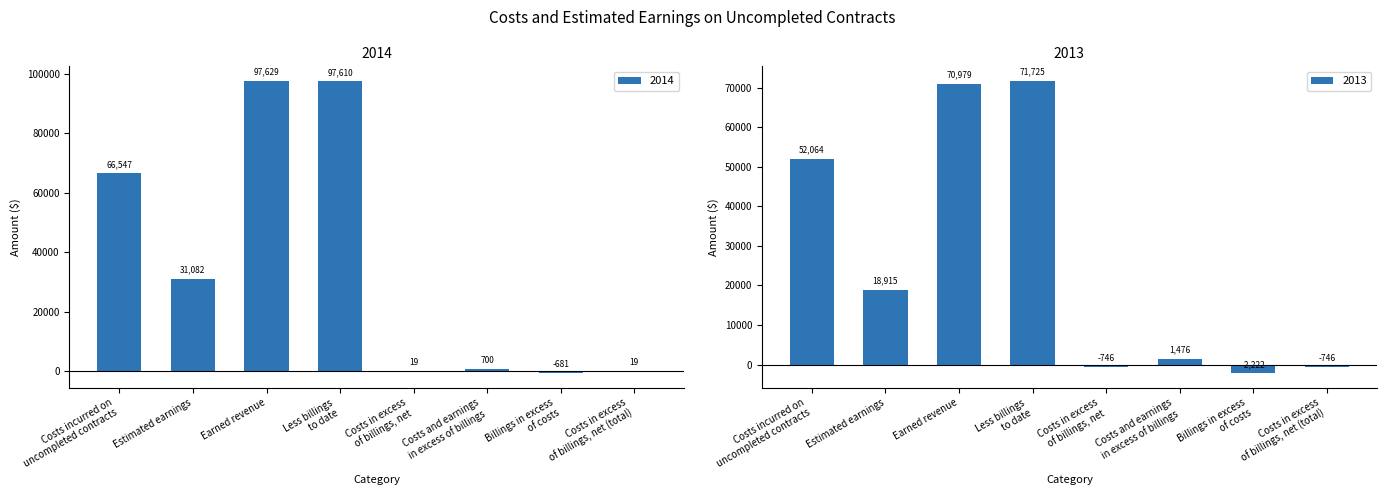

Is it true that 2014 equals 66547 at Costs incurred on
uncompleted contracts?

True